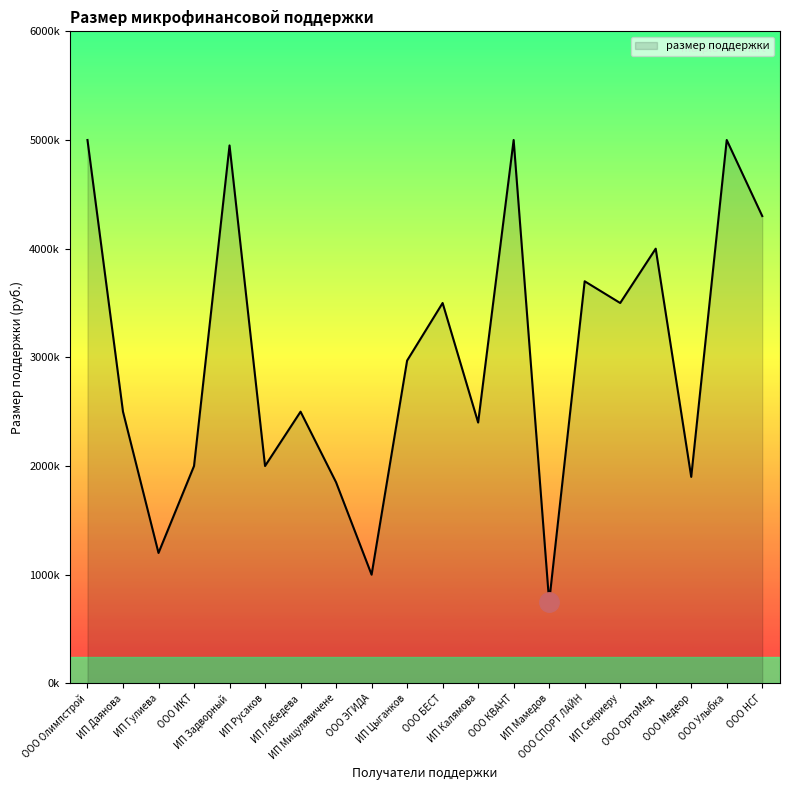

What is the label of the 12th point from the right?

ООО ЭГИДА